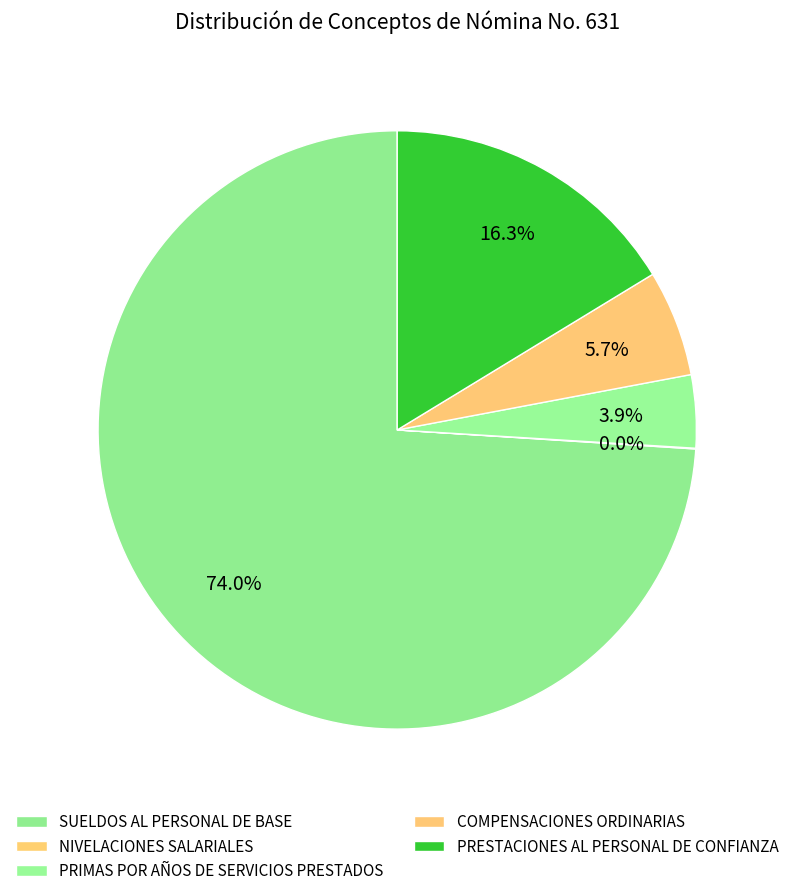

What is the smallest slice in the pie chart?

NIVELACIONES SALARIALES